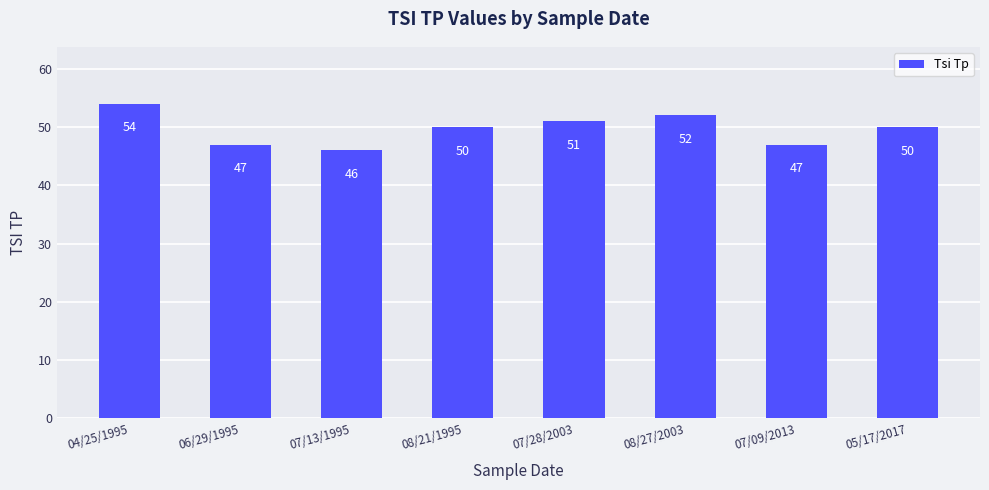

How many values are below 50?

3